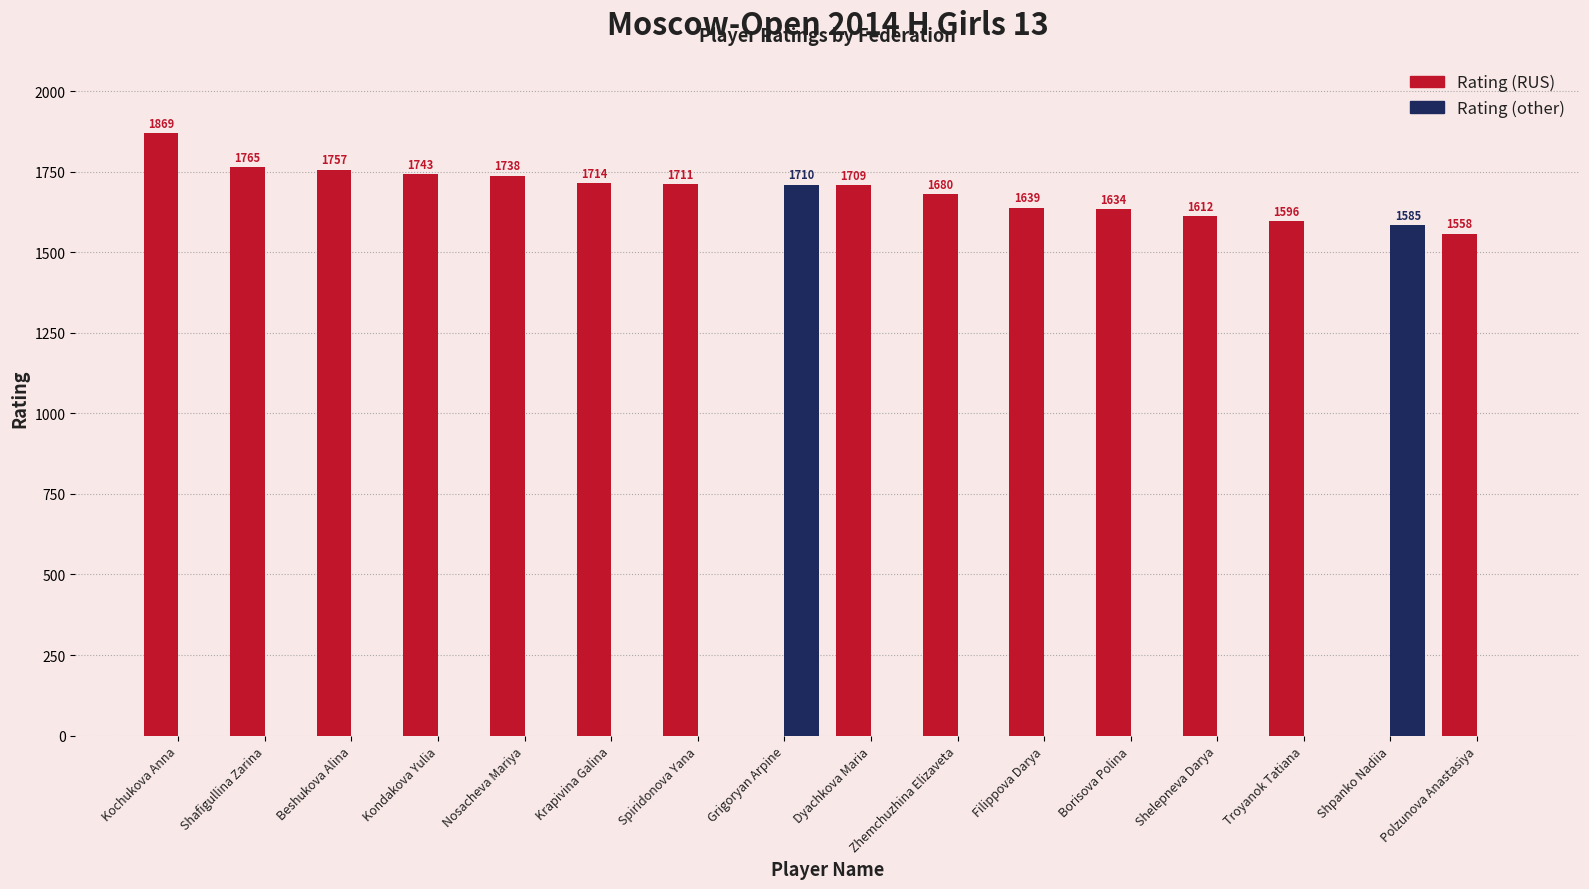

What is the average value of the Rating (other) series?

206